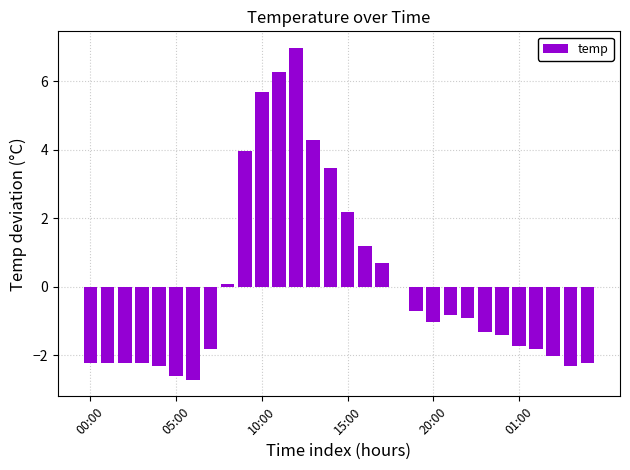

At which label is the value closest to 2?

15:00